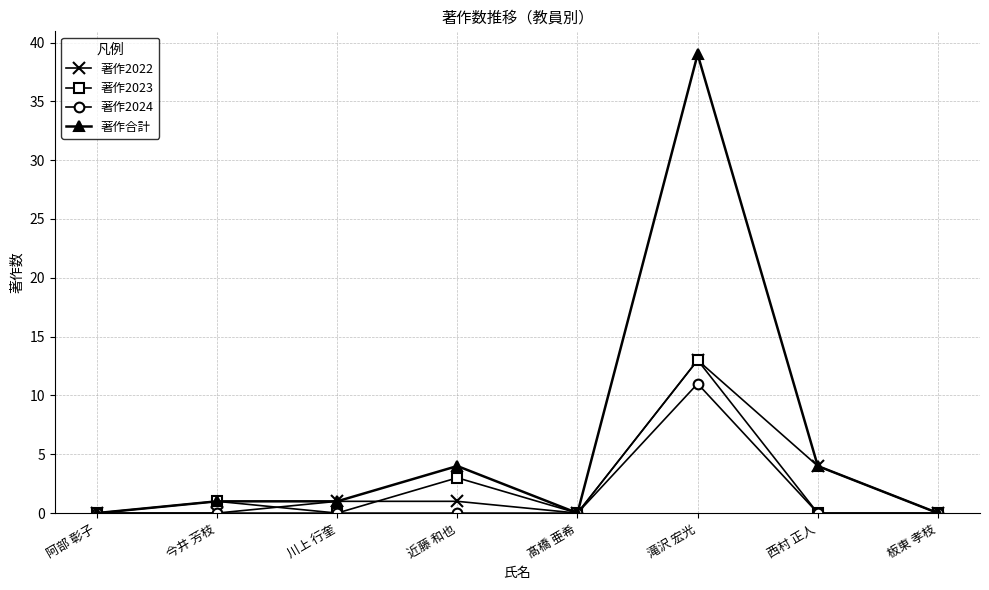

Which series has the widest spread of values?

著作合計